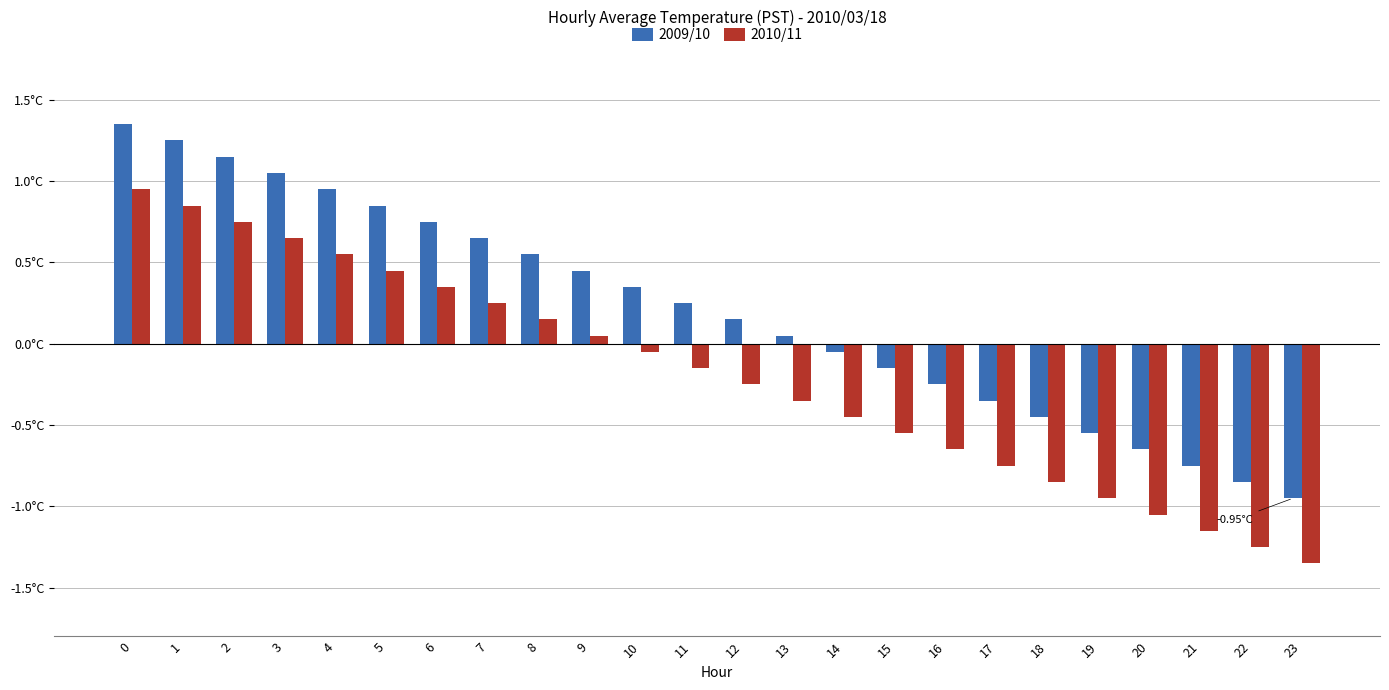

Reading right to left, list all the values displayed in this chart.

2009/10: 23=-0.9	22=-0.8	21=-0.7	20=-0.6	19=-0.5	18=-0.4	17=-0.3	16=-0.2	15=-0.1	14=-0.0	13=0.1	12=0.2	11=0.3	10=0.4	9=0.5	8=0.6	7=0.7	6=0.8	5=0.9	4=1.0	3=1.1	2=1.2	1=1.2	0=1.4
2010/11: 23=-1.3	22=-1.2	21=-1.1	20=-1.0	19=-0.9	18=-0.8	17=-0.7	16=-0.6	15=-0.5	14=-0.4	13=-0.3	12=-0.2	11=-0.1	10=-0.0	9=0.1	8=0.2	7=0.3	6=0.4	5=0.5	4=0.6	3=0.7	2=0.8	1=0.9	0=1.0